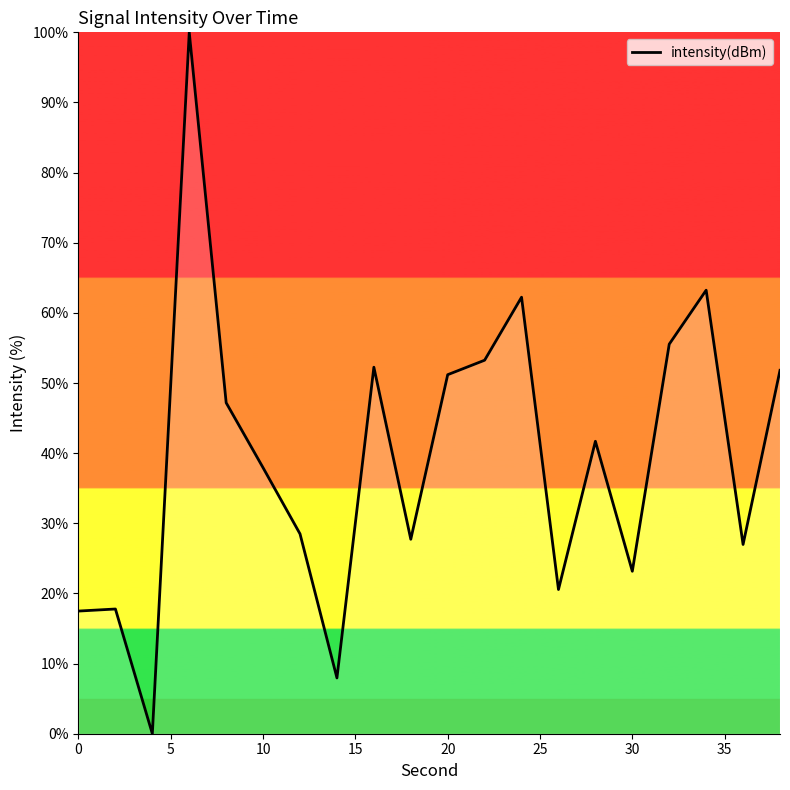

Does the chart have visible grid lines?

No